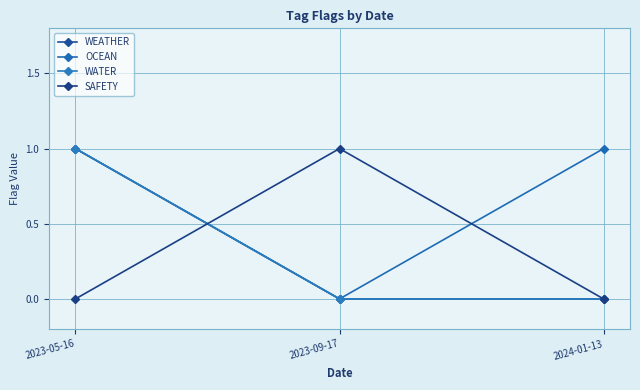

Is this an area chart (filled region under the line)?

No